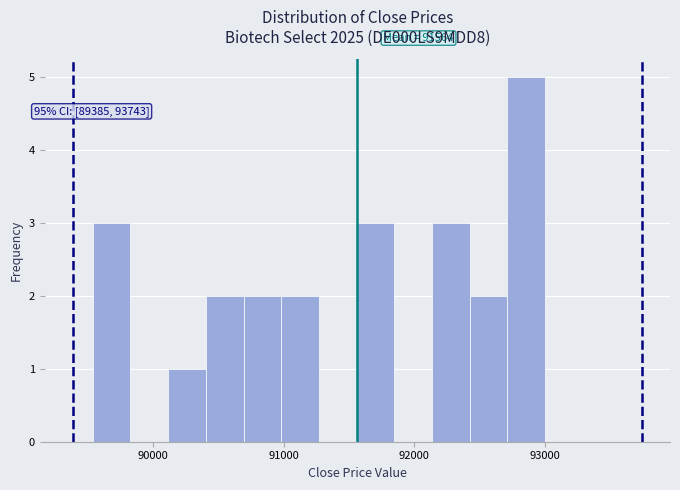

Read against the x-axis, roughly where is the centre of the tallest bar?

92900